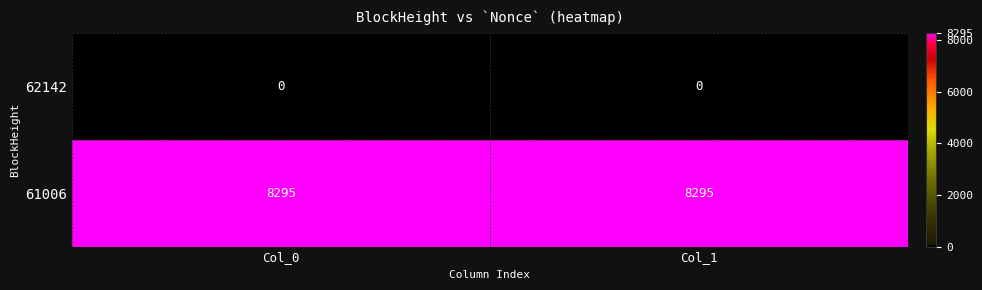

What is the difference between the highest and lowest values at Col_0?

8295